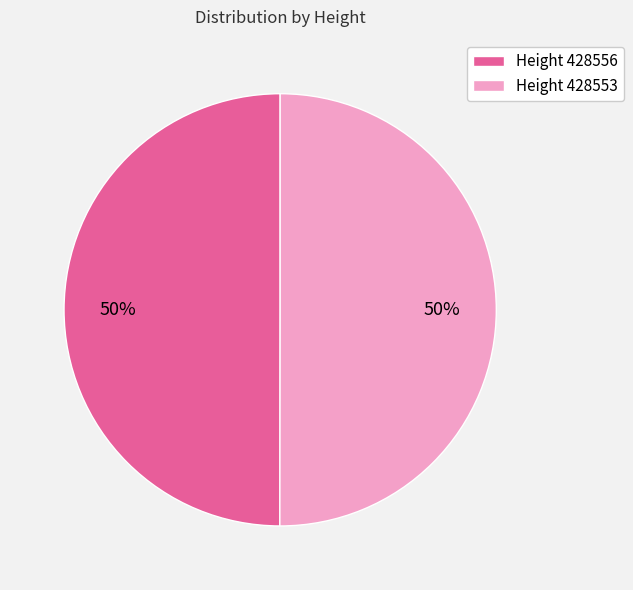

True or false: Height 428553 accounts for 50% of the total.

True